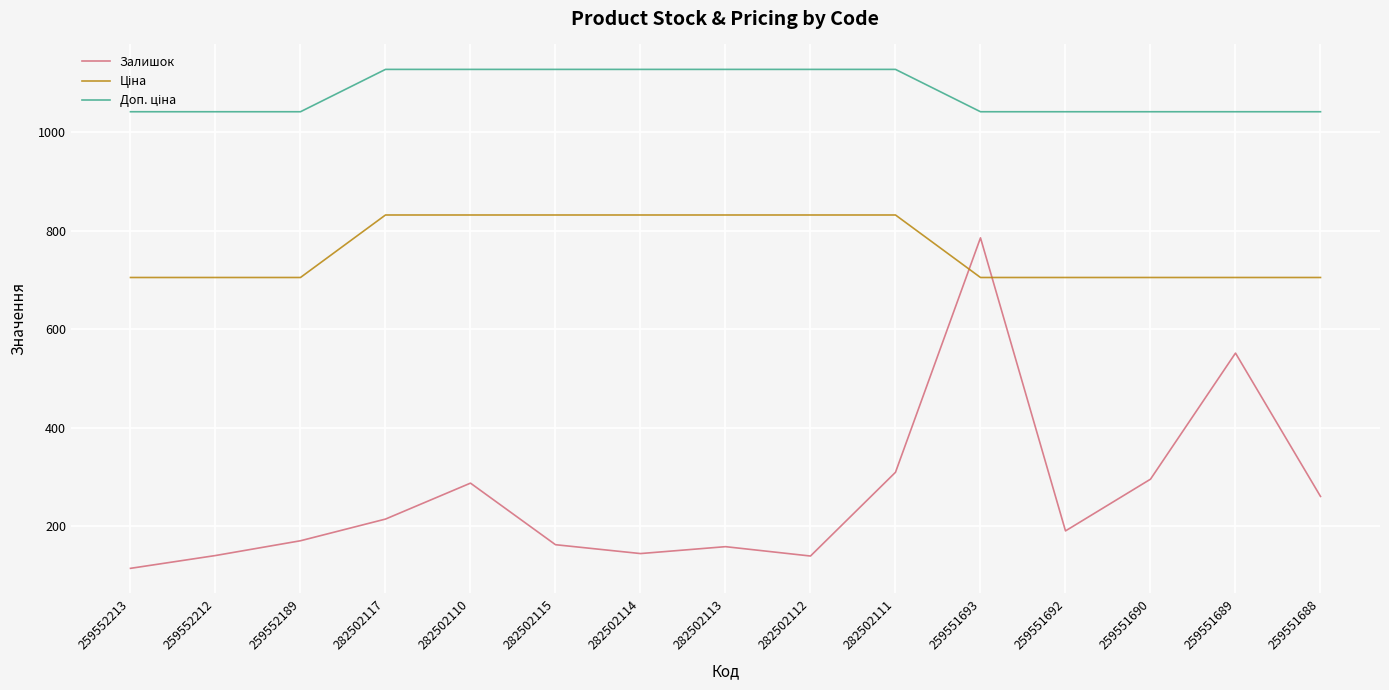

Which label corresponds to the smallest value in the chart?

259552213